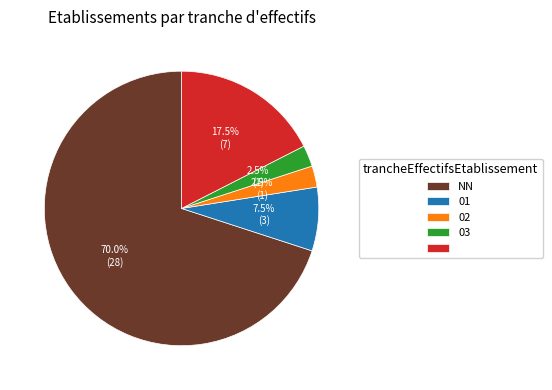

Is there any slice that represents more than half of the pie?

Yes